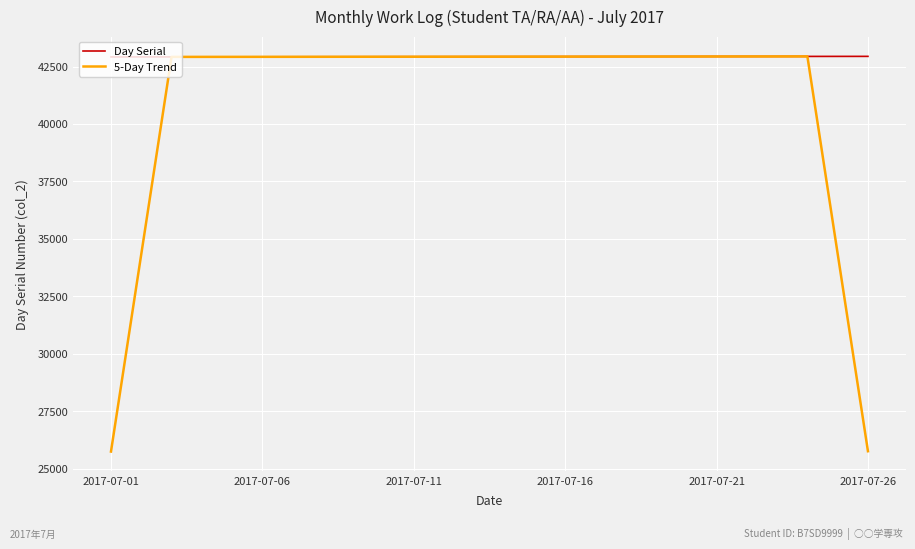

Rank the series by their average value, from lowest to highest.

5-Day Trend, Day Serial